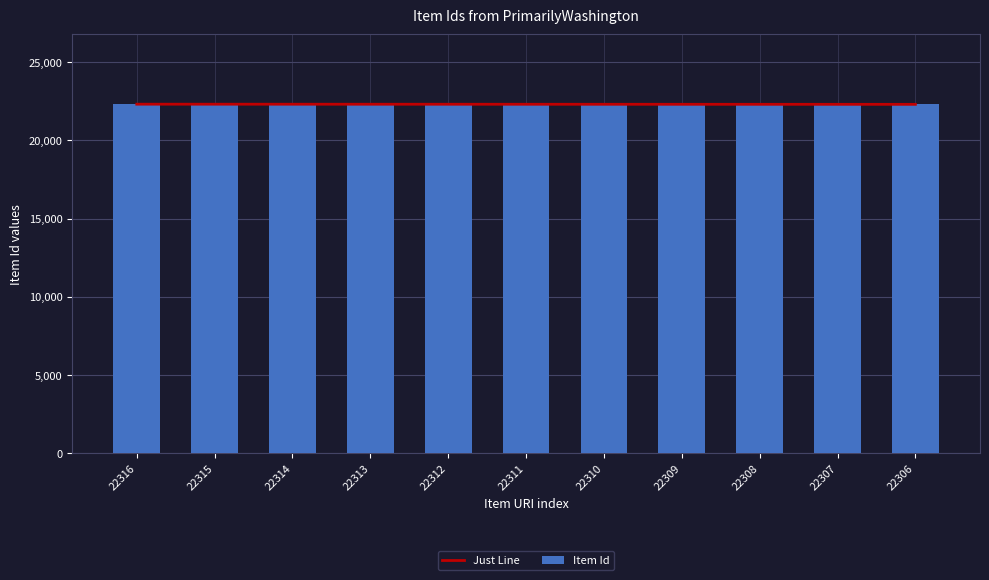

What are all the series names shown in the legend?

Just Line, Item Id